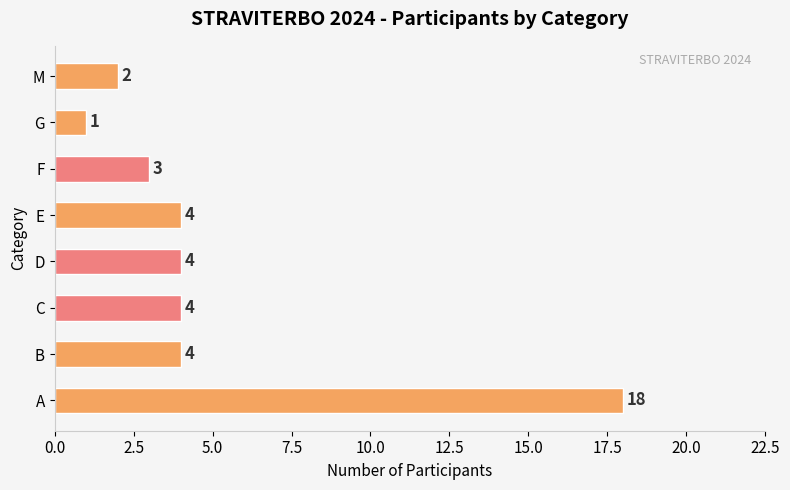

Which label corresponds to the smallest value in the chart?

G